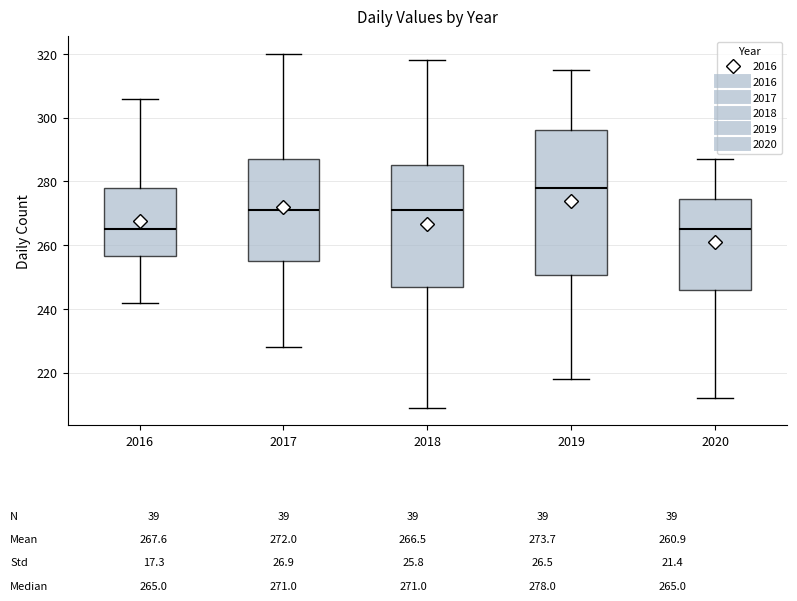

Which box has the highest median line?

2019